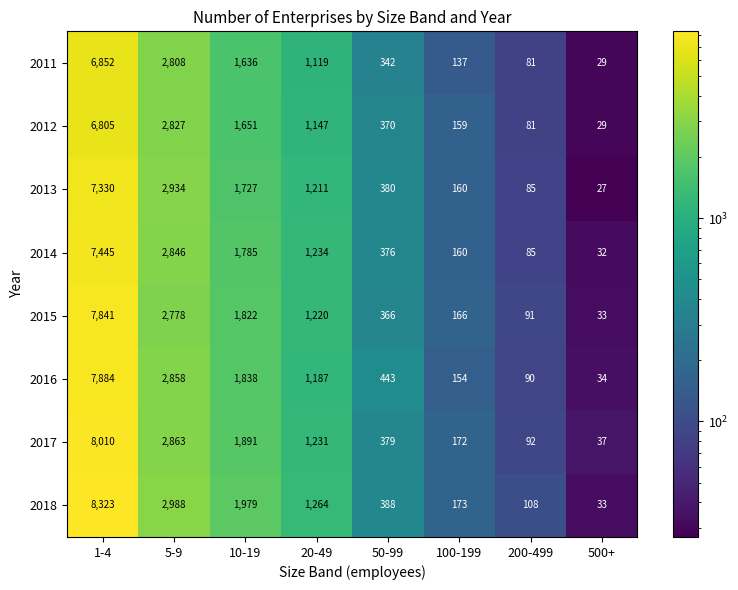

At how many categories does at least one series exceed 6652?

1